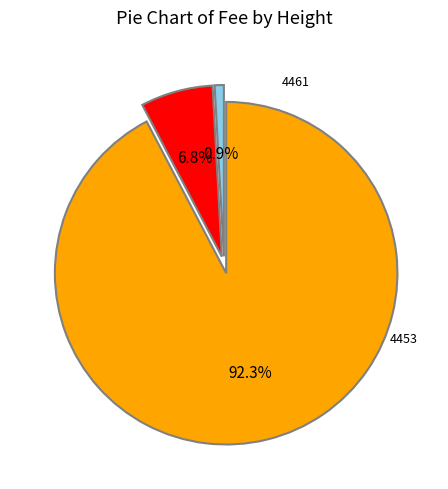

How many segments does this pie chart have?

3